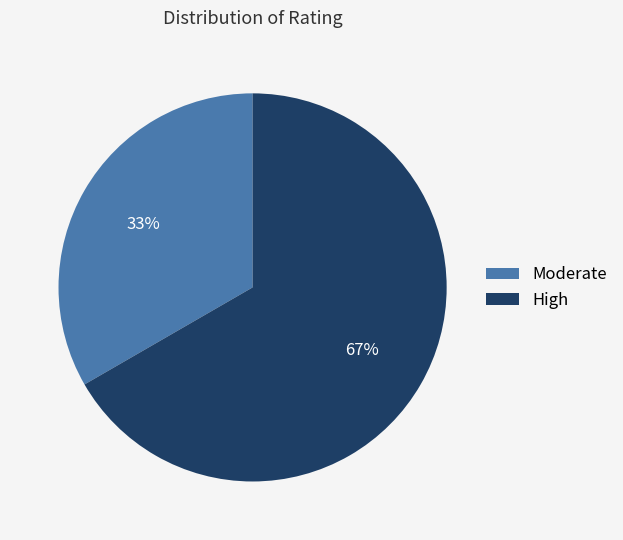

Does any single category account for the majority?

Yes